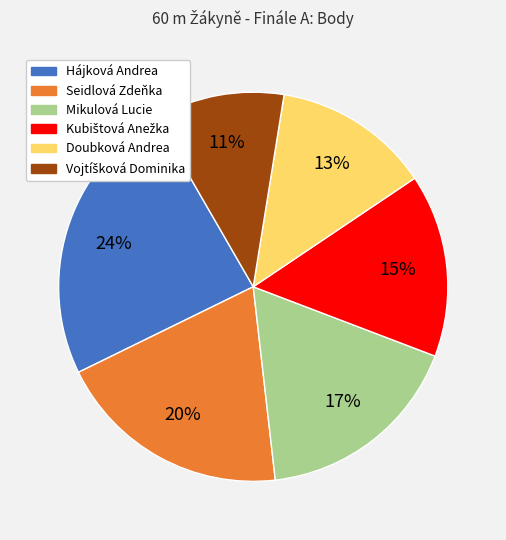

How many slices are in this pie chart?

6